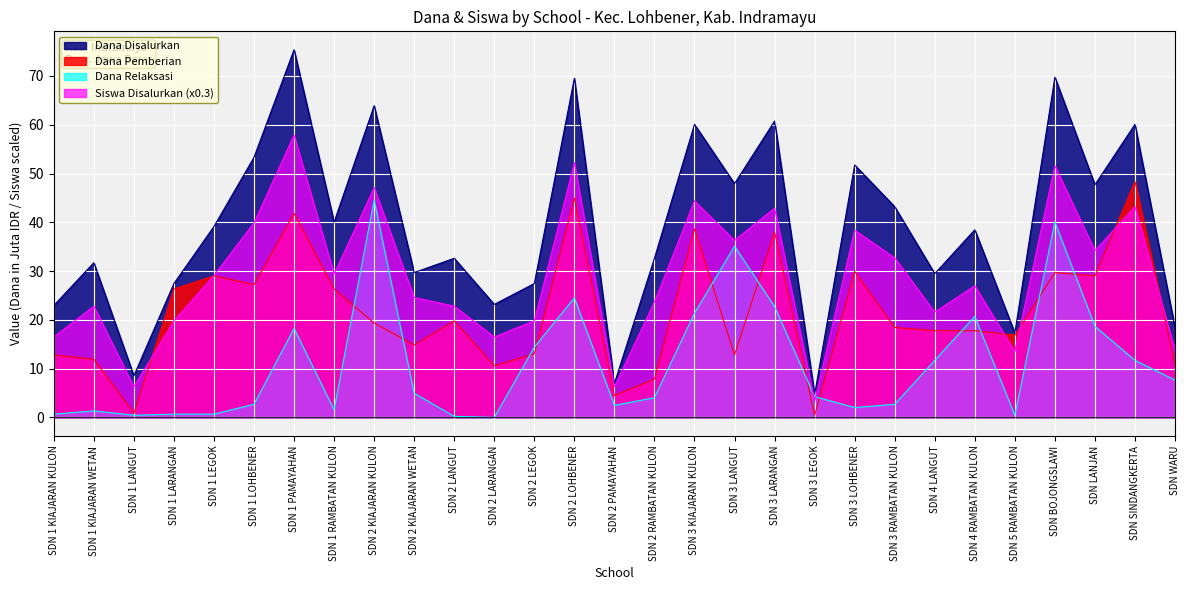

After their last crossing, which series has the higher values: Siswa Pemberian or Siswa Relaksasi?

Siswa Pemberian